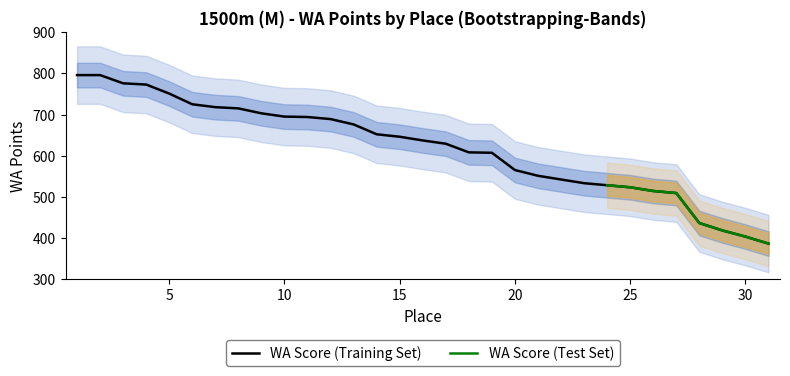

Which label corresponds to the largest value in the chart?

1